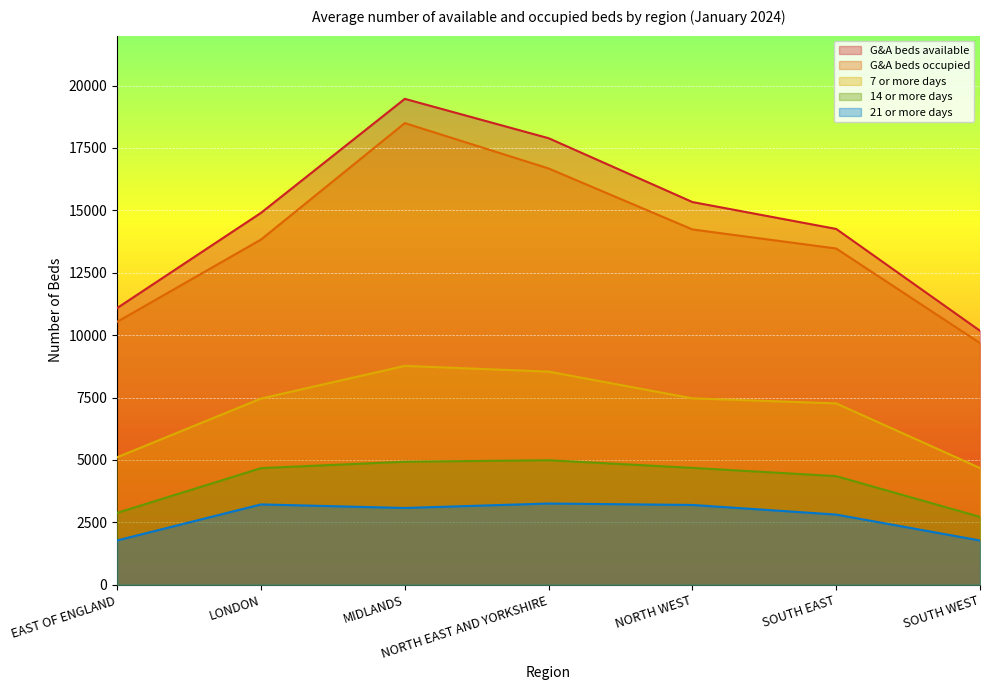

List the series in order of their peak value, lowest first.

21 or more days, 14 or more days, 7 or more days, G&A beds occupied, G&A beds available